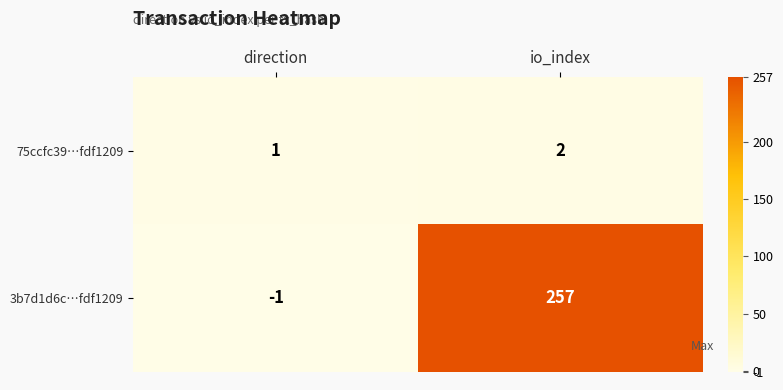

What is the difference between the 3b7d1d6c…fdf1209 values at direction and io_index?

258